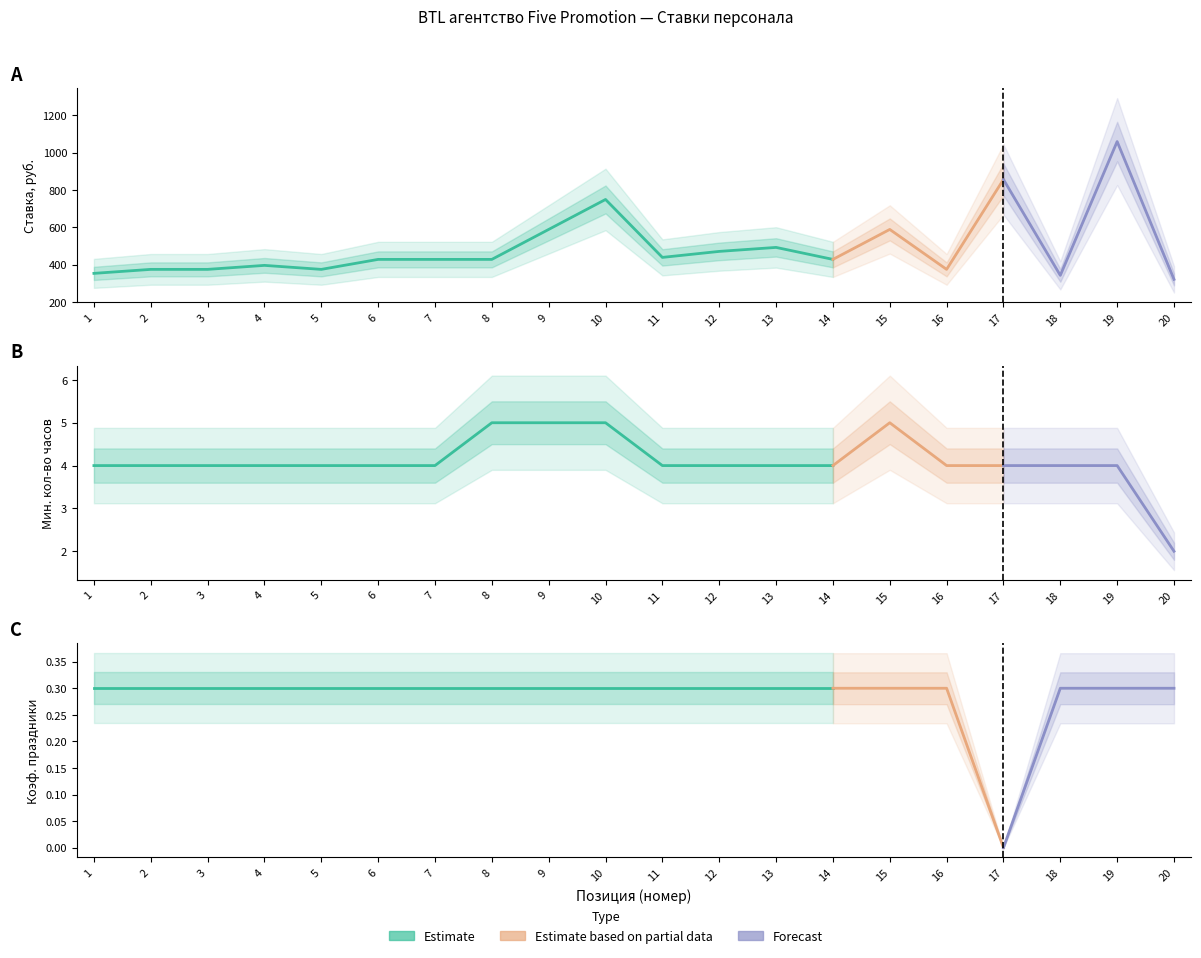

True or false: Ставка (руб.) and Коэф. праздники intersect in this chart.

False